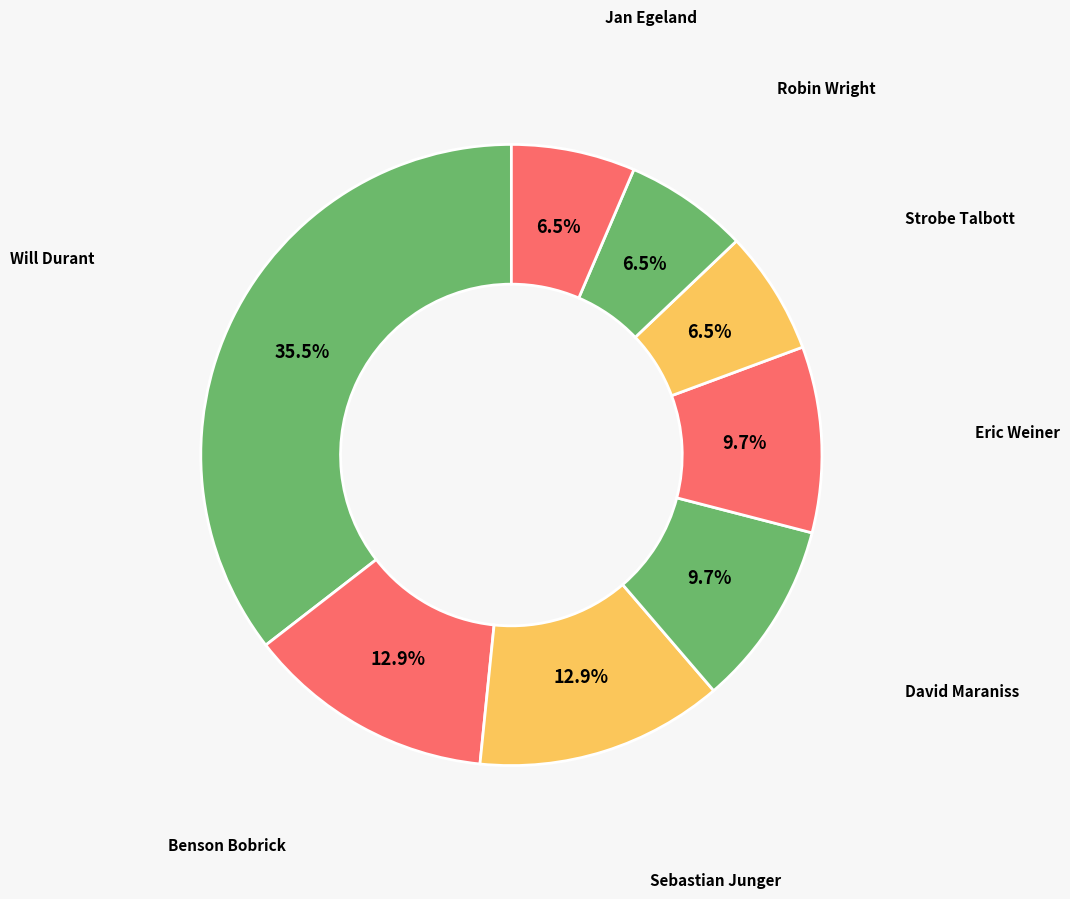

To the nearest percent, what is the difference between the largest and smallest slice percentages?

29%